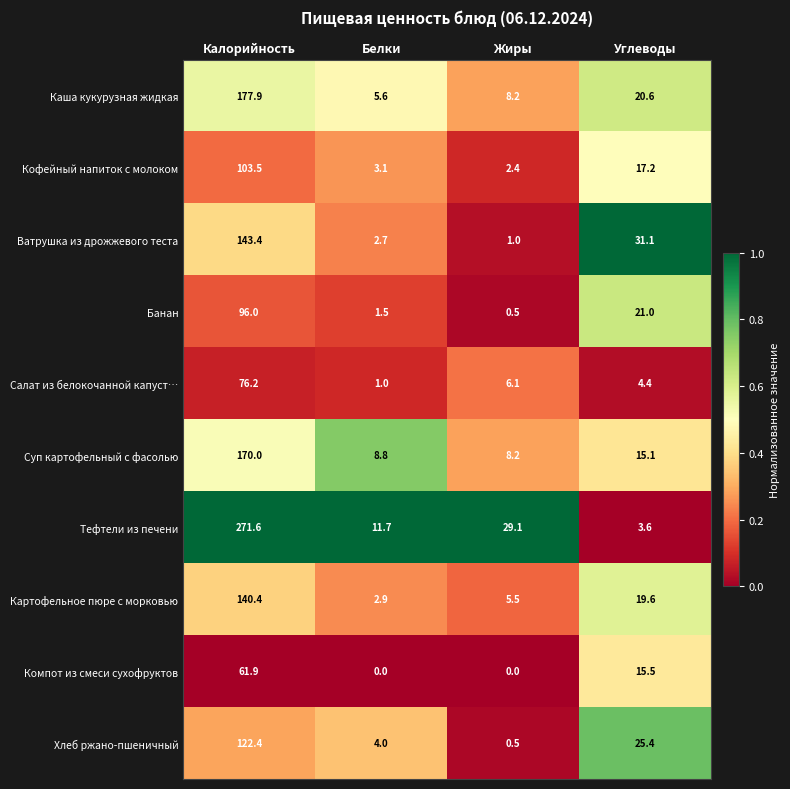

Is the value of Кофейный напиток с молоком at Белки greater than the value of Компот из смеси сухофруктов at Белки?

Yes